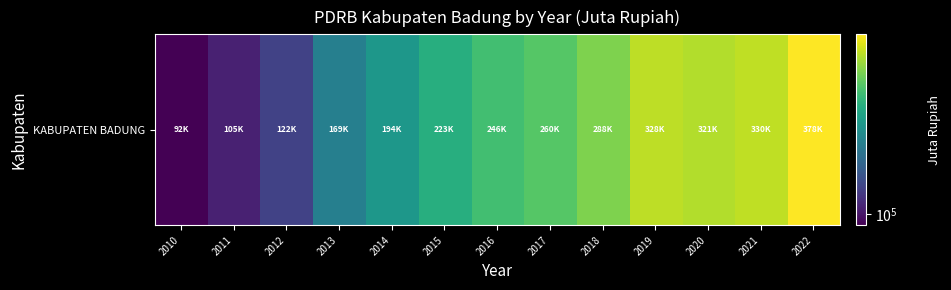

Rank the categories by value from highest to lowest.

2022, 2021, 2019, 2020, 2018, 2017, 2016, 2015, 2014, 2013, 2012, 2011, 2010